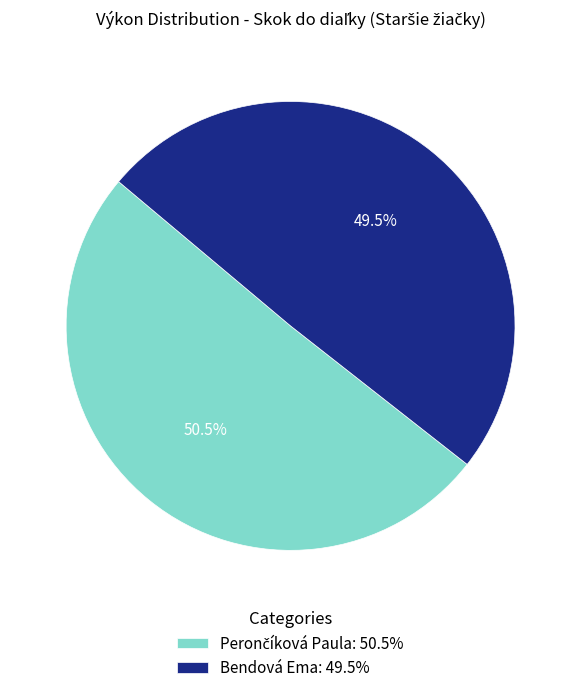

How much of the chart is everything except Bendová Ema: 49.5%?

50.5%